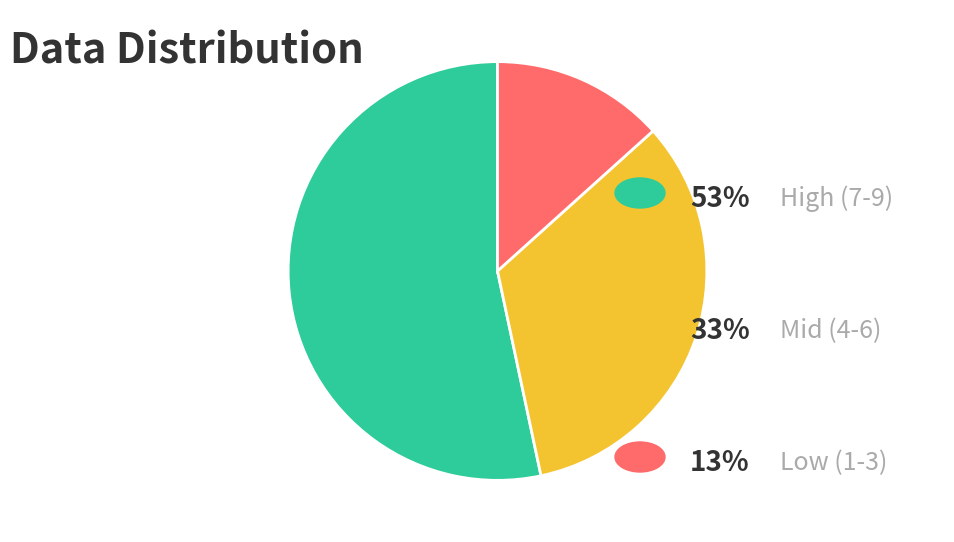

Is there a majority slice in this chart?

Yes